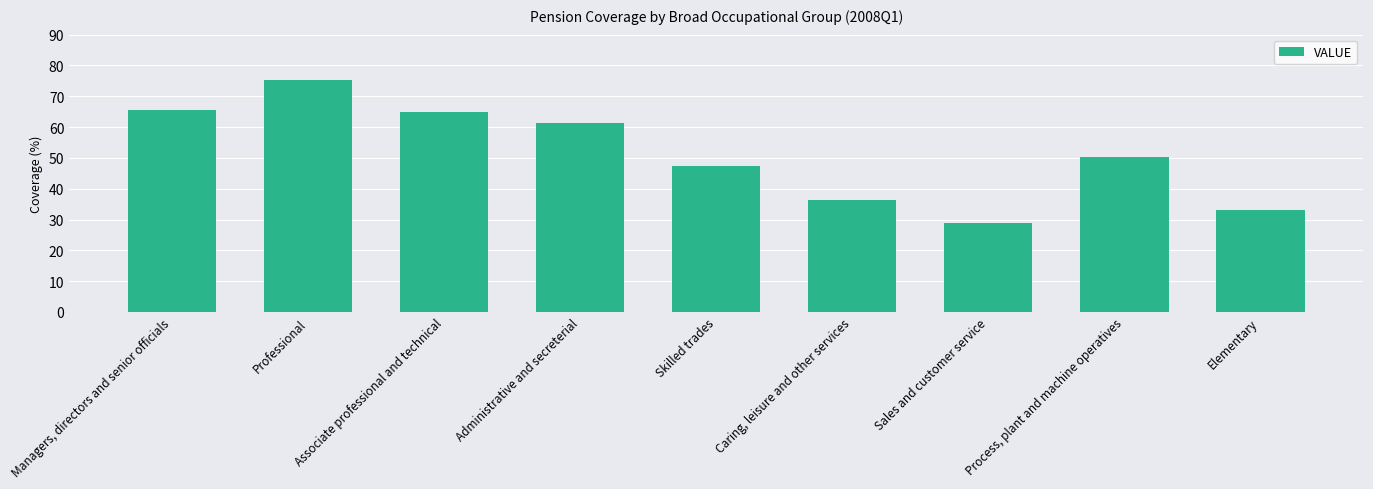

What is the change in value from Managers, directors and senior officials to Professional?

+9.9